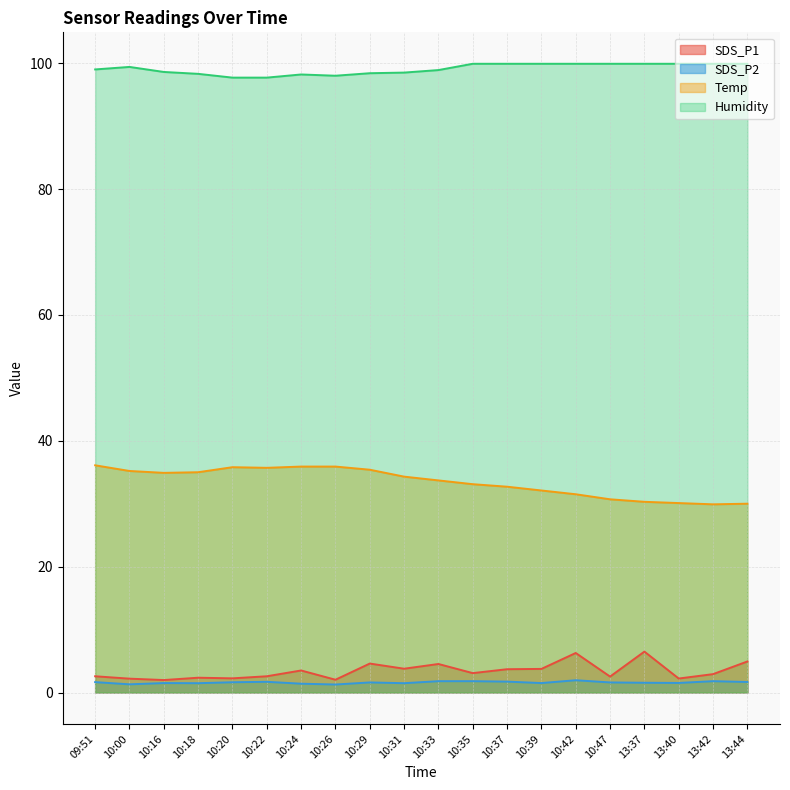

Which category has the lowest value across all series?

10:26